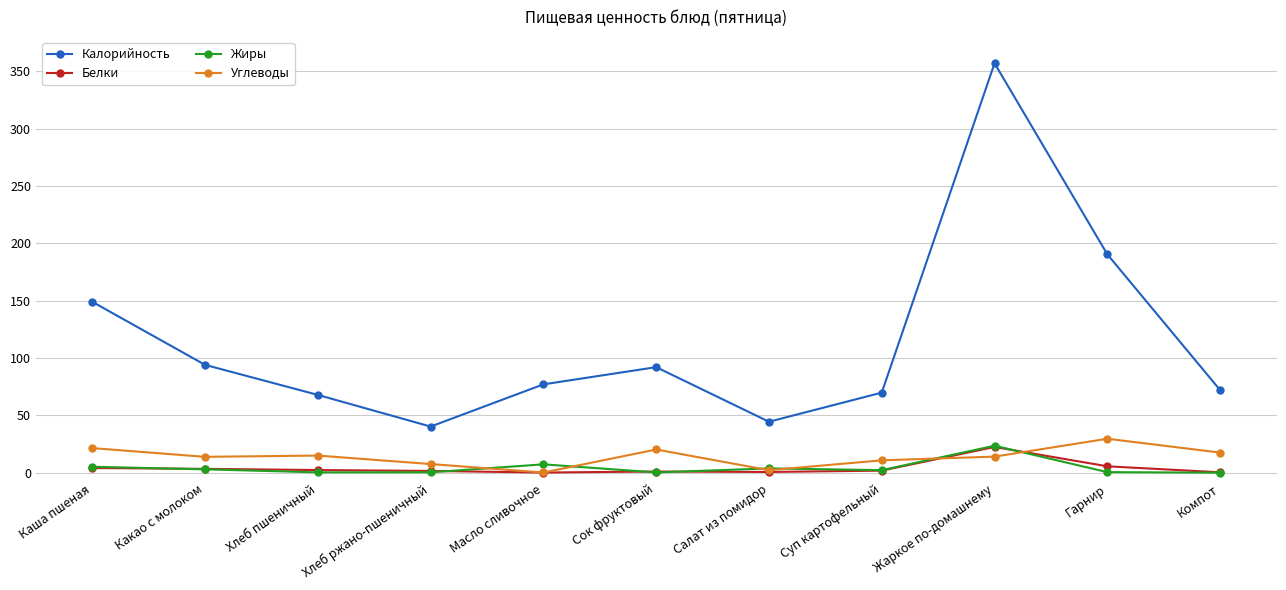

At which category does Калорийность reach its first local peak?

Сок фруктовый